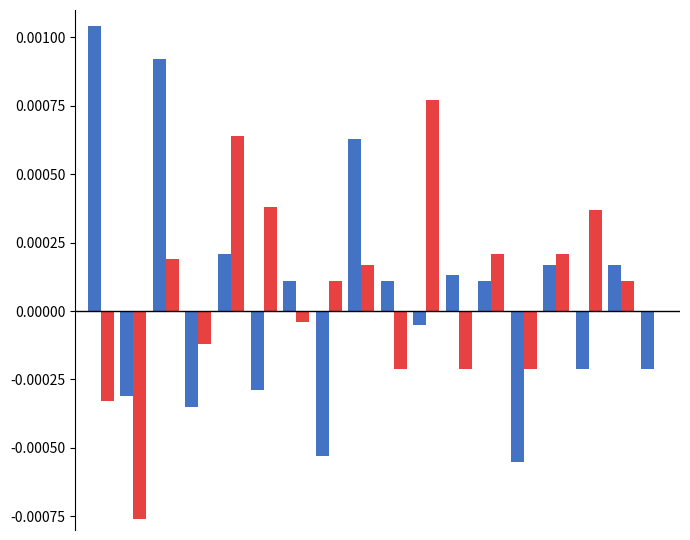

Is it true that Series B equals 0.0 at 12?

False